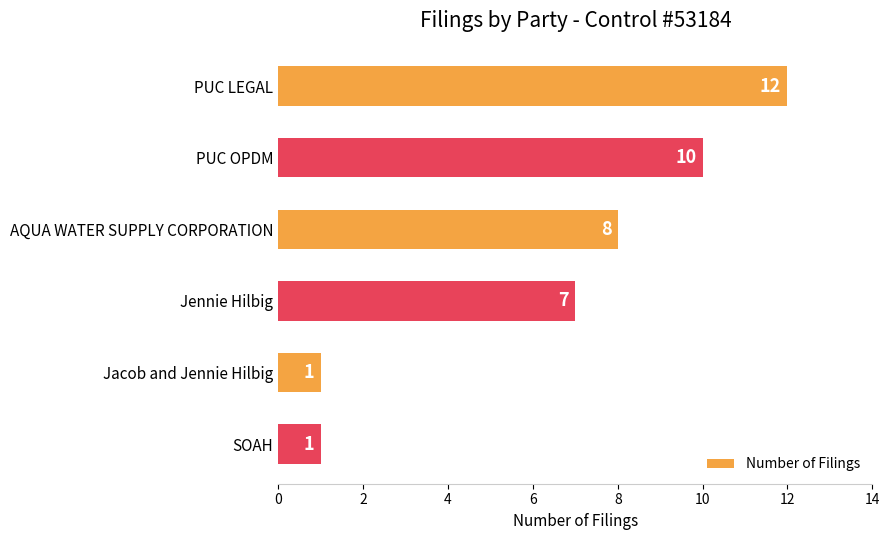

What is the change in value from PUC LEGAL to SOAH?

-11